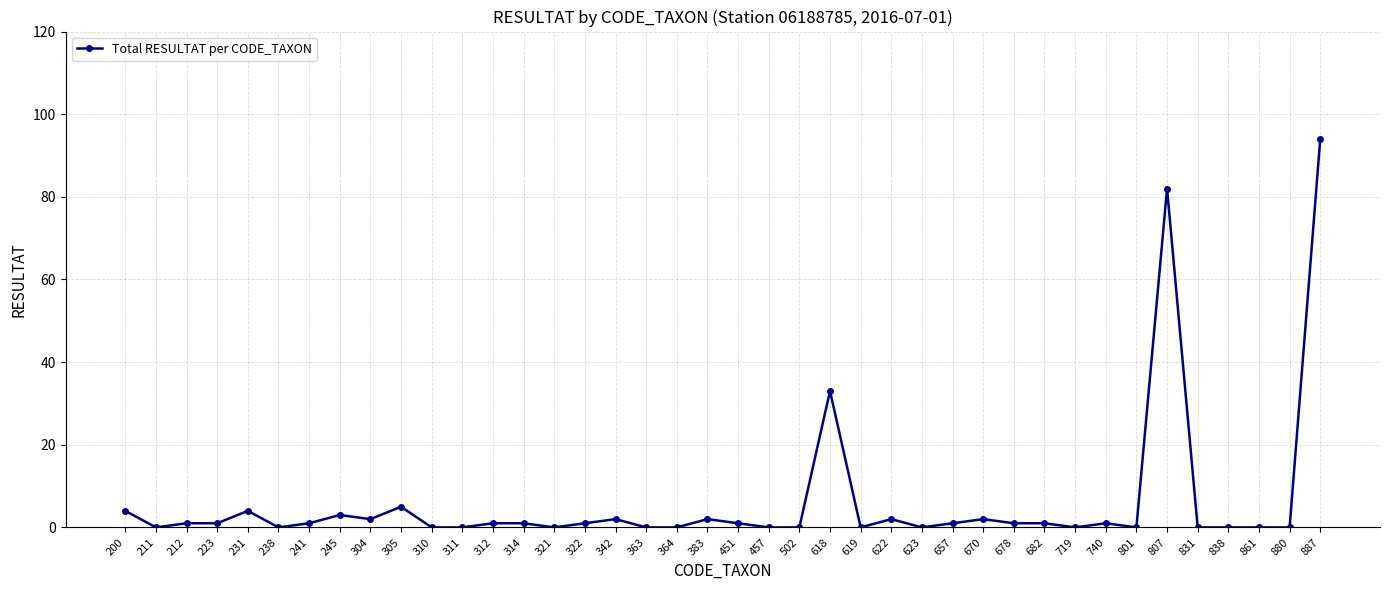

What is the sum of the values at 304 and 322?

3